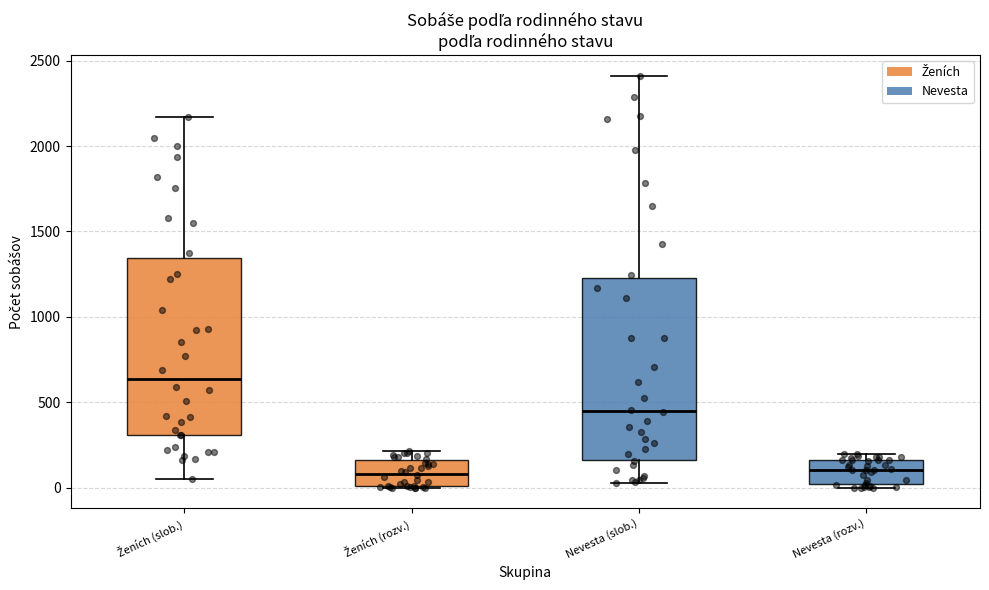

Reading left to right, transcribe this box plot: for each box, give where its median line is, the range the box spans, and where its two whiskers end, as read against the y-axis. The values are not printed on the chart, so give them approximately, as read against the axis.

Ženích (slob.): median 650, box 300 to 1350, whiskers 50 to 2150
Ženích (rozv.): median 100, box 0 to 150, whiskers 0 to 200
Nevesta (slob.): median 450, box 150 to 1250, whiskers 50 to 2400
Nevesta (rozv.): median 100, box 0 to 150, whiskers 0 (just below the box's lower edge) to 200